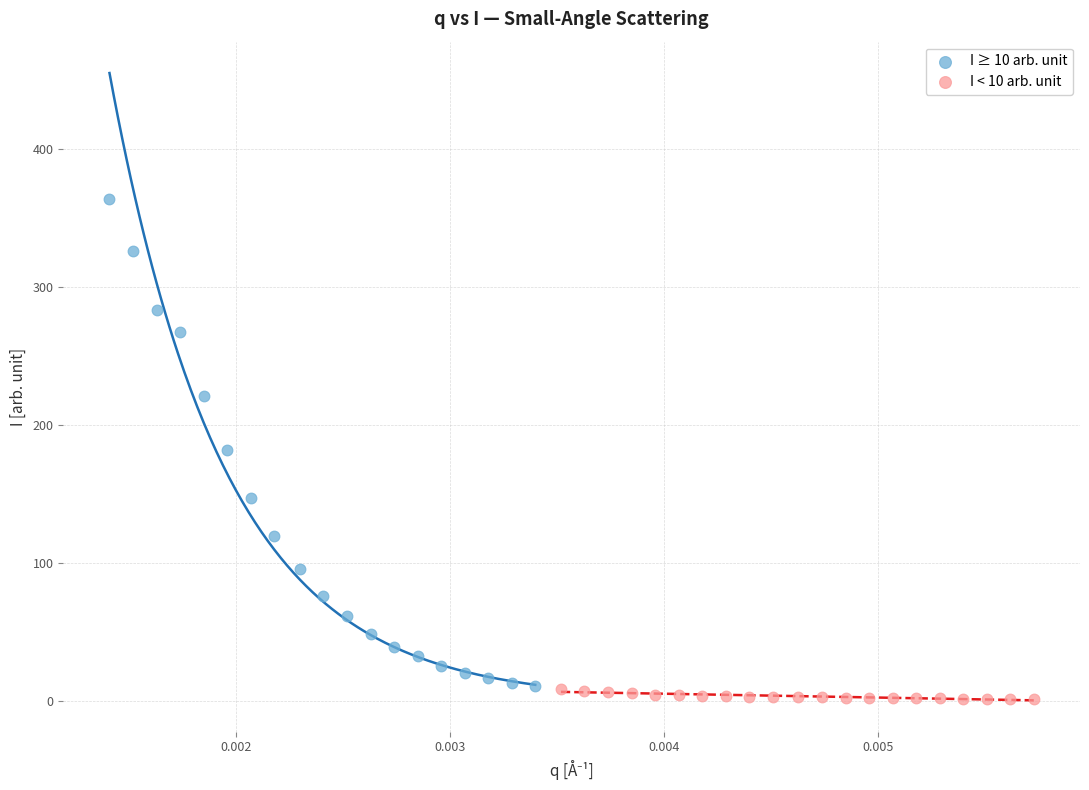

Which series has the largest Y range (max minus min)?

I ≥ 10 arb. unit